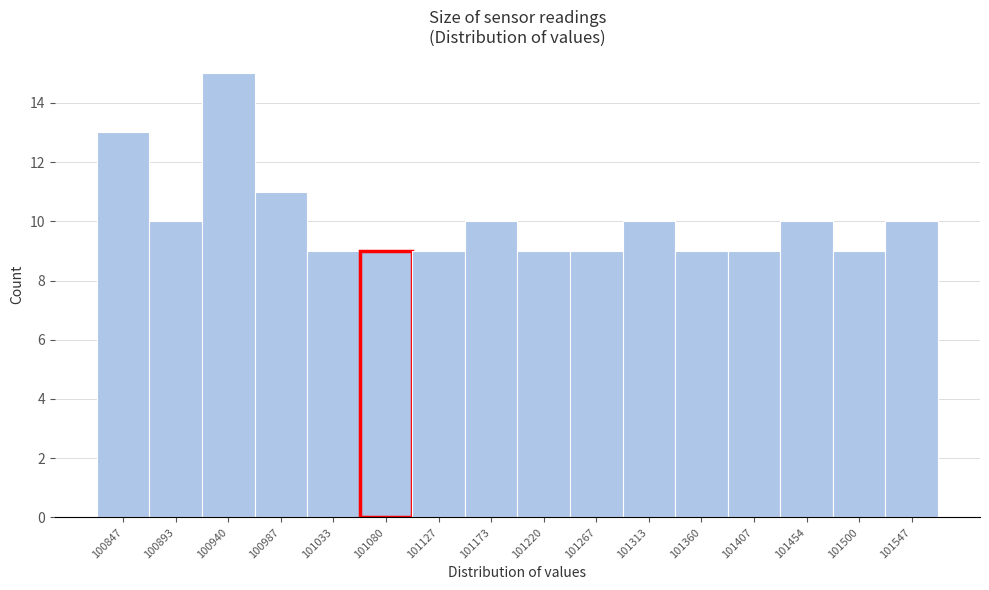

Which range on the x-axis has the tallest bar?

100915 to 100965